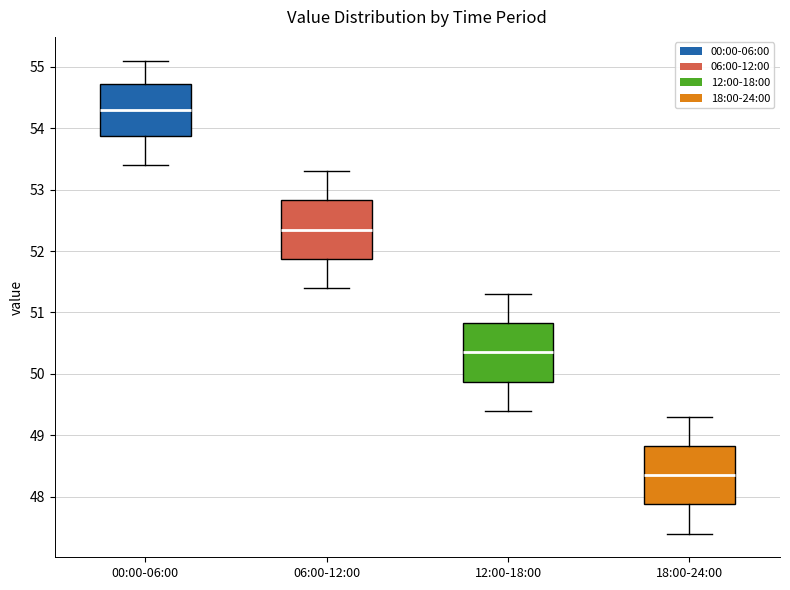

Reading left to right, transcribe this box plot: for each box, give where its median line is, the range the box spans, and where its two whiskers end, as read against the y-axis. The values are not printed on the chart, so give them approximately, as read against the axis.

00:00-06:00: median 54.3, box 53.9 to 54.7, whiskers 53.4 to 55.1
06:00-12:00: median 52.4, box 51.9 to 52.8, whiskers 51.4 to 53.3
12:00-18:00: median 50.4, box 49.9 to 50.8, whiskers 49.4 to 51.3
18:00-24:00: median 48.4, box 47.9 to 48.8, whiskers 47.4 to 49.3